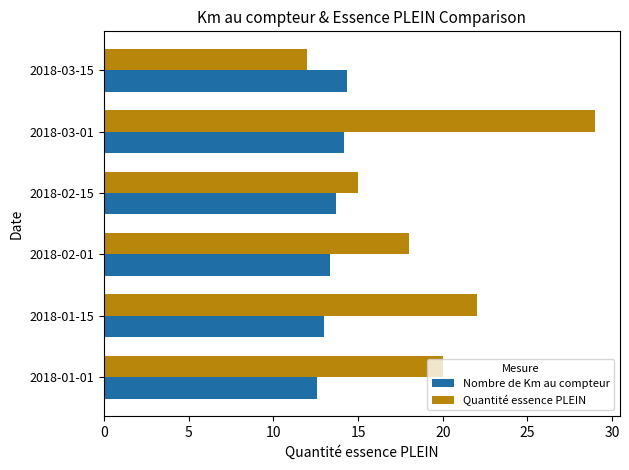

How many values in the Quantité essence PLEIN series are below 20?

3